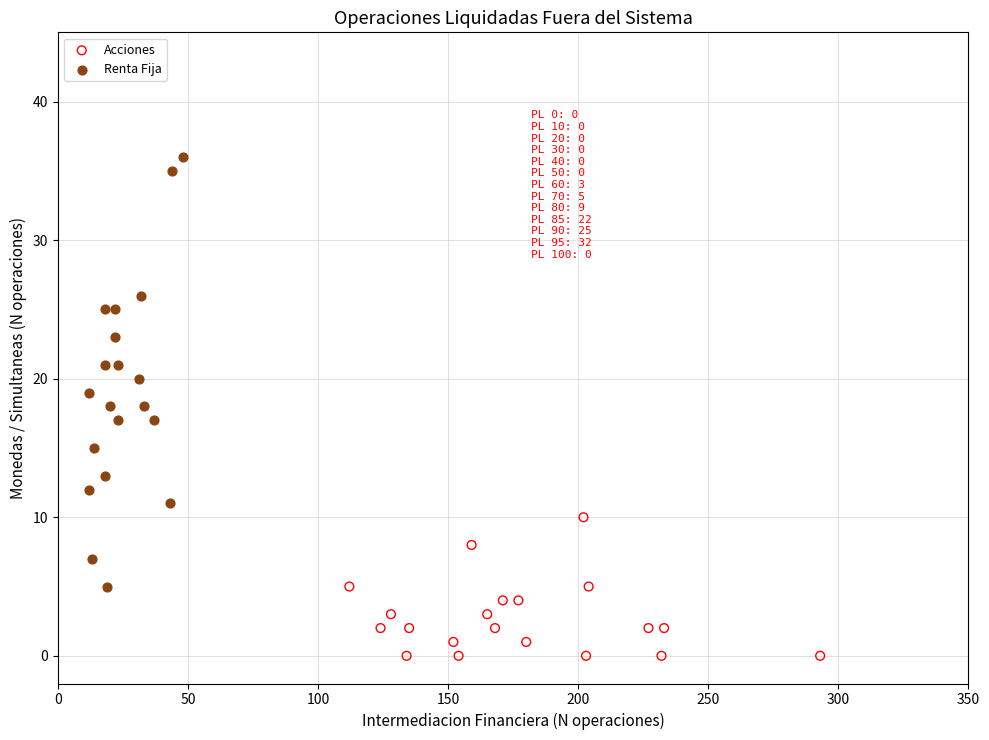

Which series has the largest Y range (max minus min)?

Renta Fija